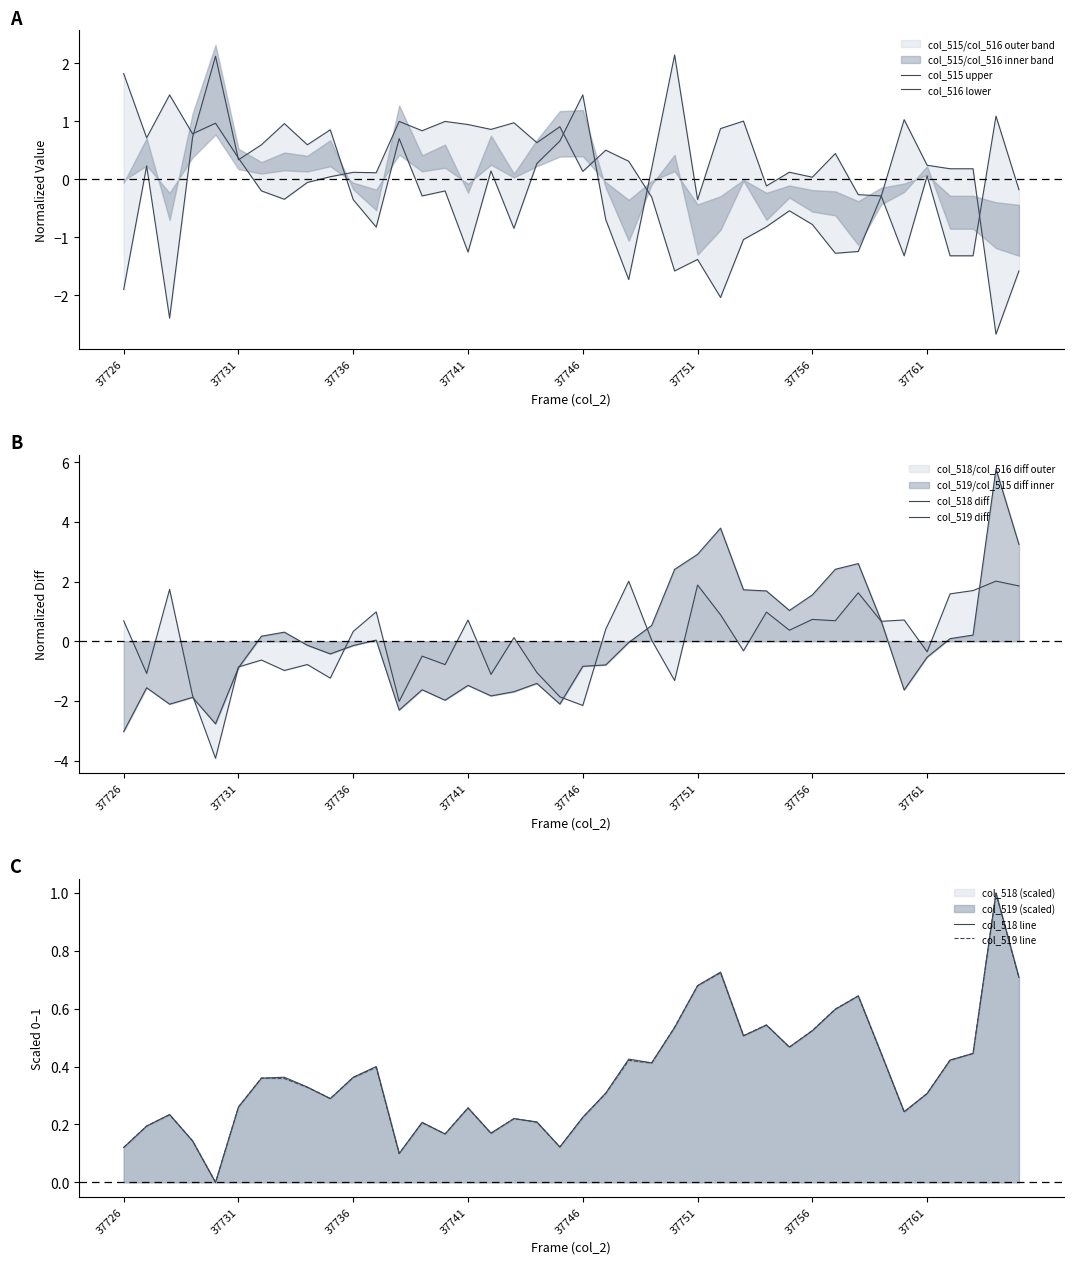

What is the maximum value for col_519 line?

1.0